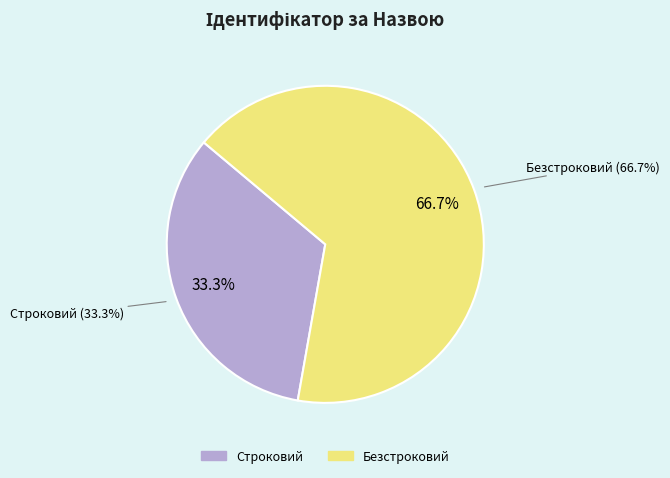

To the nearest percent, what percentage of the pie is Безстроковий?

67%